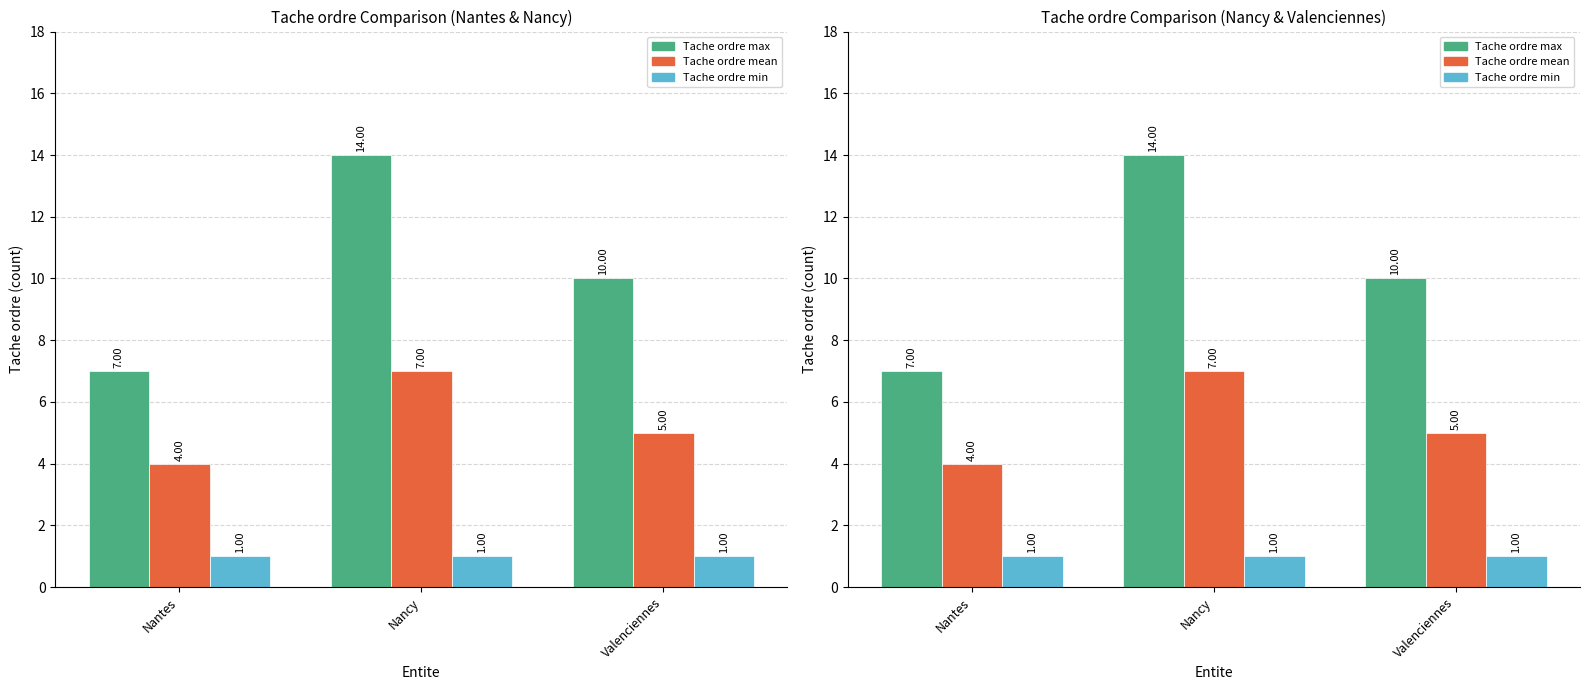

What is the spread (max minus min) of values at Nantes?

6